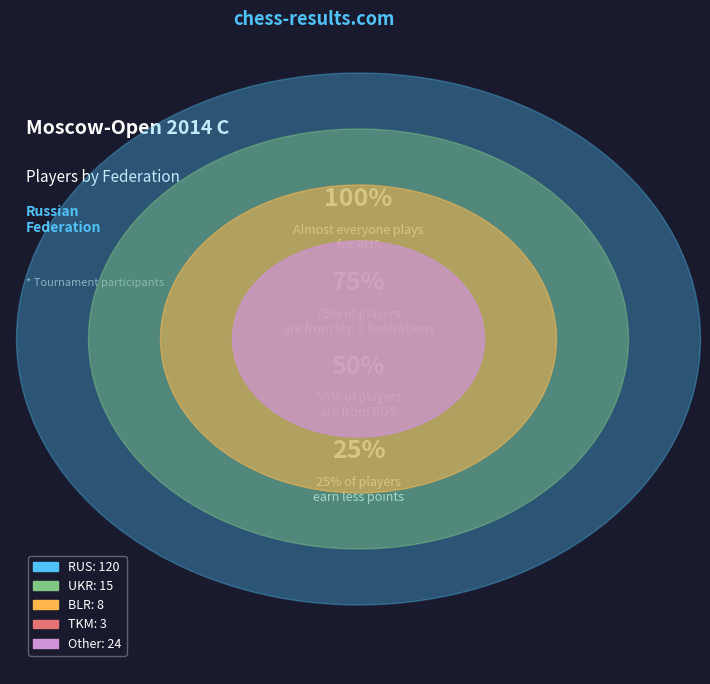

Rank the categories by value from highest to lowest.

RUS, Other, UKR, BLR, TKM